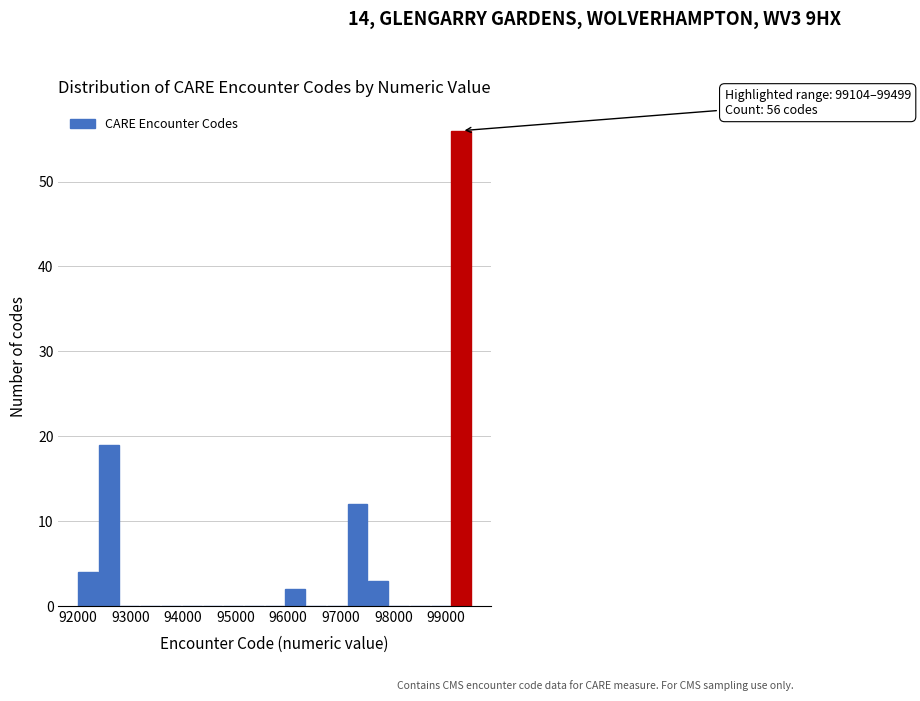

Around what value on the x-axis is the tallest bar? Give the approximate position of its centre, as read against the axis.

99300